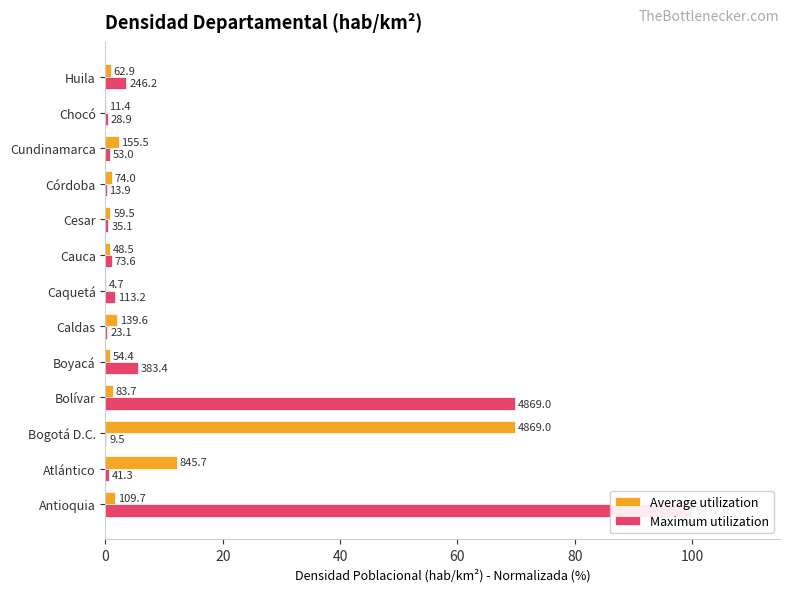

What is the difference between the second highest and minimum values in the Average utilization series?

12.1